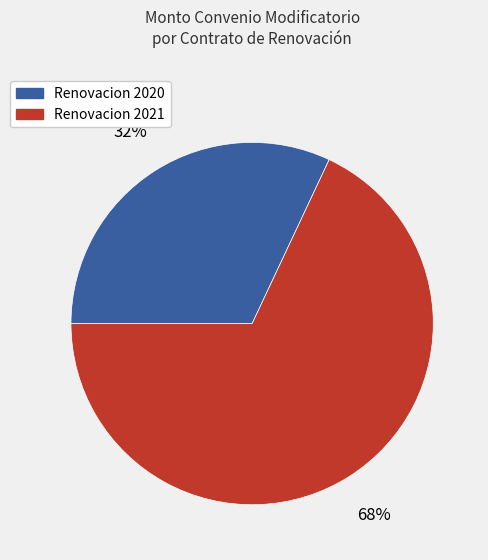

To the nearest percent, what is the average slice percentage?

50%